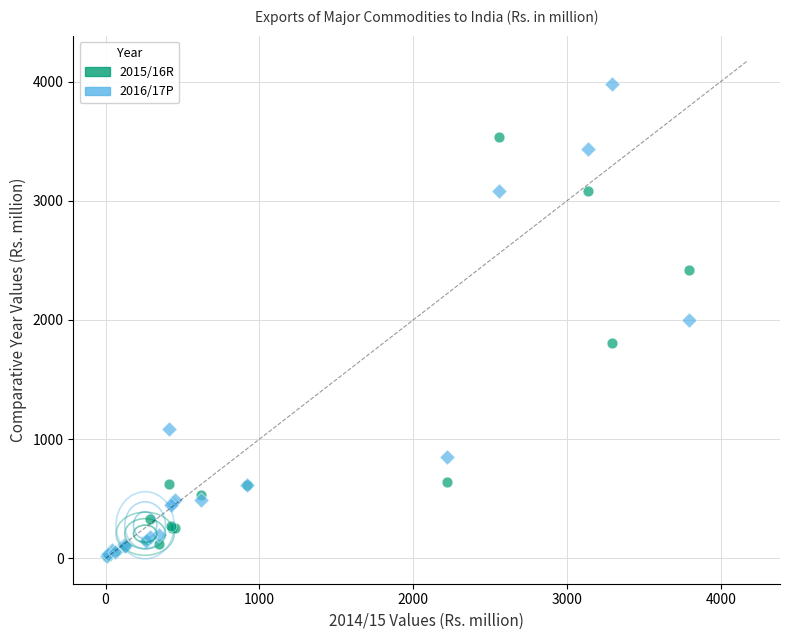

What are all the series names shown in the legend?

2015/16R, 2016/17P